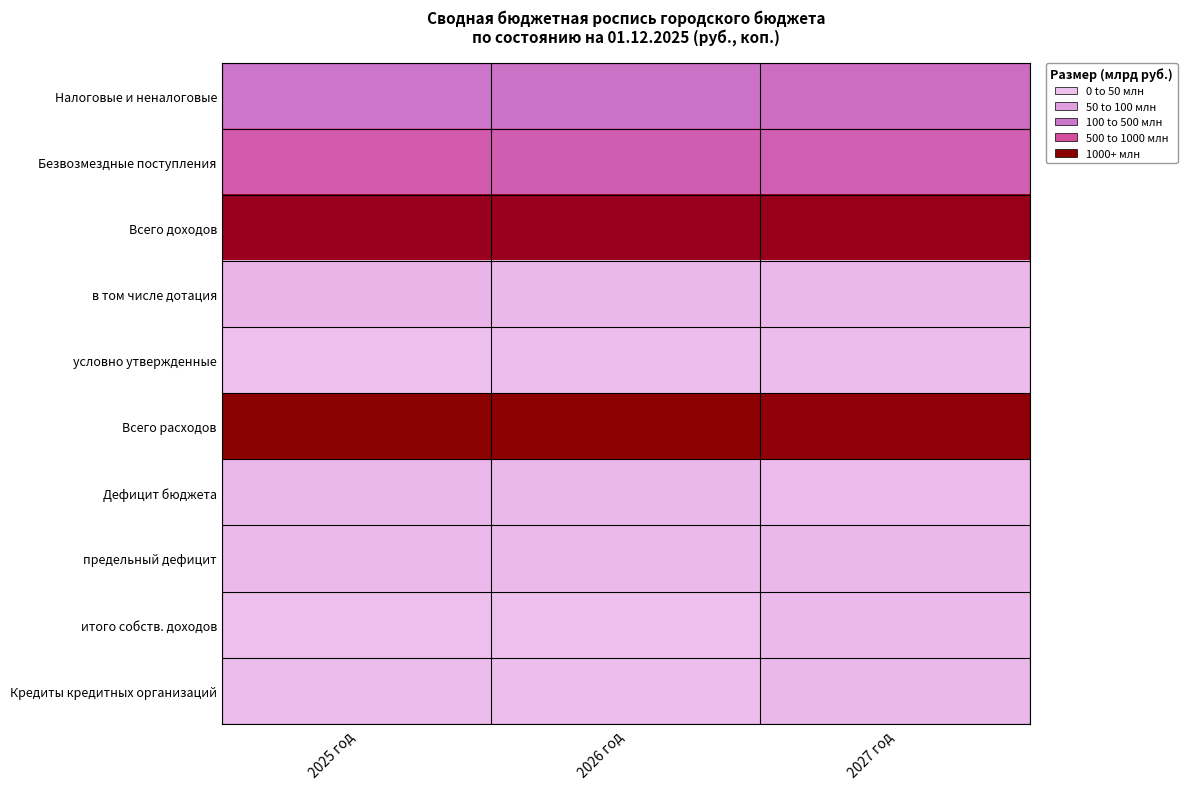

Reading left to right, list all the values displayed in this chart.

Налоговые и неналоговые: 2025 год=1.0	2026 год=1.1	2027 год=1.1
Безвозмездные поступления: 2025 год=1.3	2026 год=1.3	2027 год=1.3
Всего доходов: 2025 год=2.3	2026 год=2.3	2027 год=2.4
в том числе дотация: 2025 год=0.2	2026 год=0.1	2027 год=0.1
условно утвержденные: 2025 год=0.0	2026 год=0.0	2027 год=0.1
Всего расходов: 2025 год=2.5	2026 год=2.5	2027 год=2.4
Дефицит бюджета: 2025 год=0.1	2026 год=0.1	2027 год=0.1
предельный дефицит: 2025 год=0.1	2026 год=0.1	2027 год=0.1
итого собств. доходов: 2025 год=0.0	2026 год=0.0	2027 год=0.1
Кредиты кредитных организаций: 2025 год=0.0	2026 год=0.0	2027 год=0.1